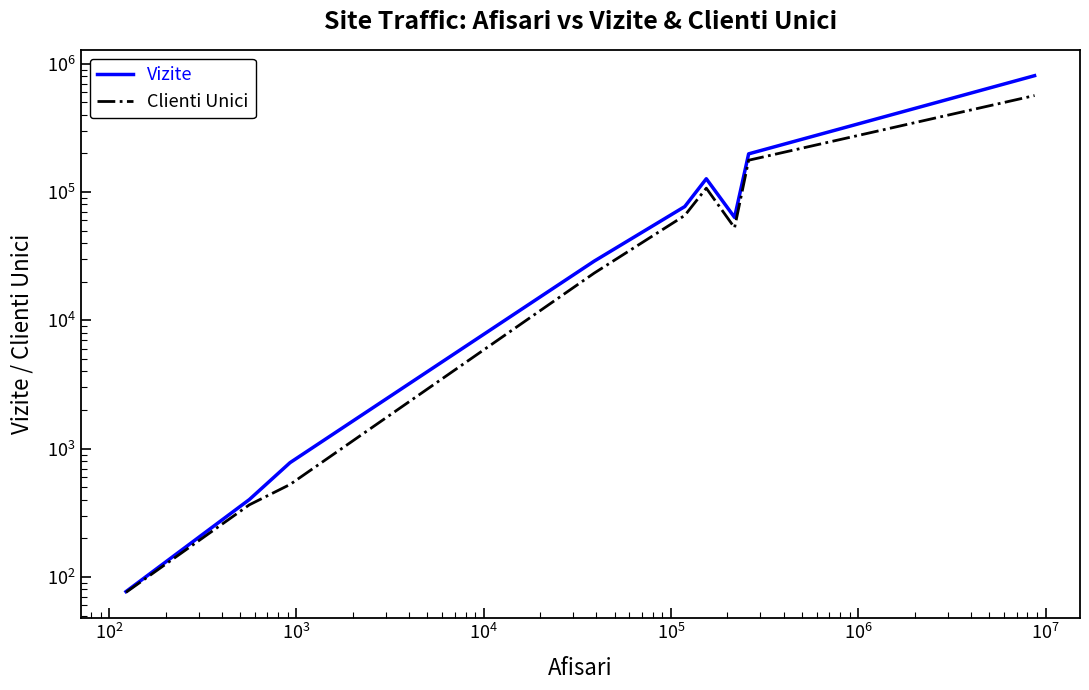

True or false: Vizite and Clienti Unici intersect in this chart.

False